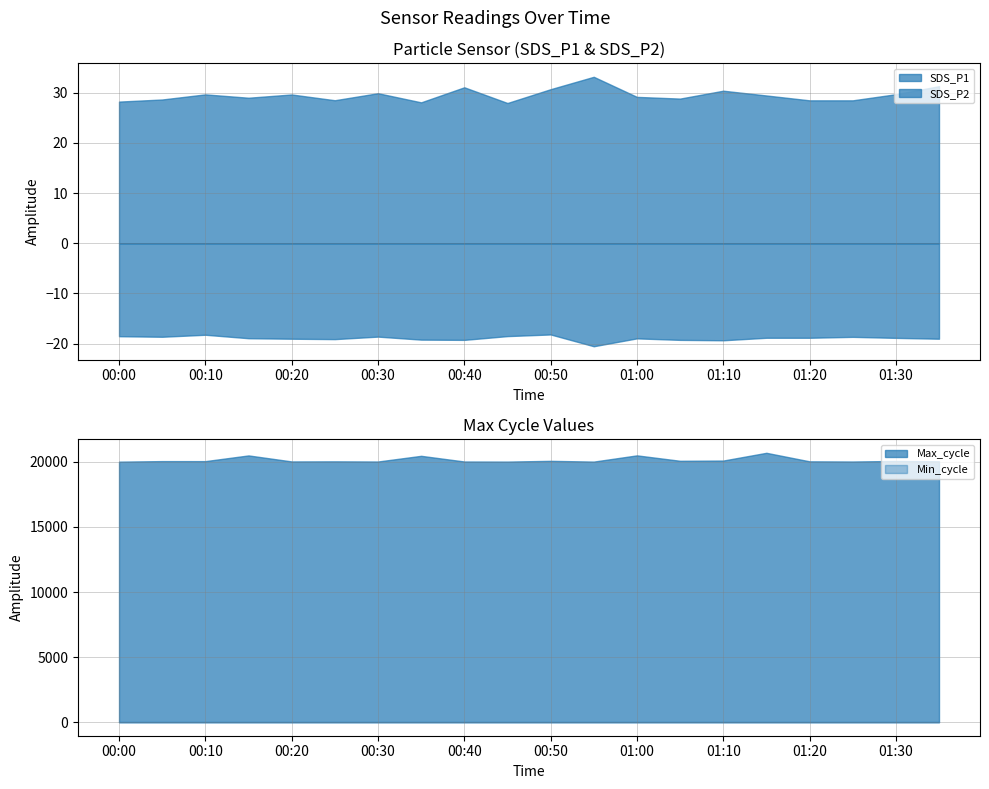

What is the sum of the Min_cycle values at 01:05 and 00:15?

54.0